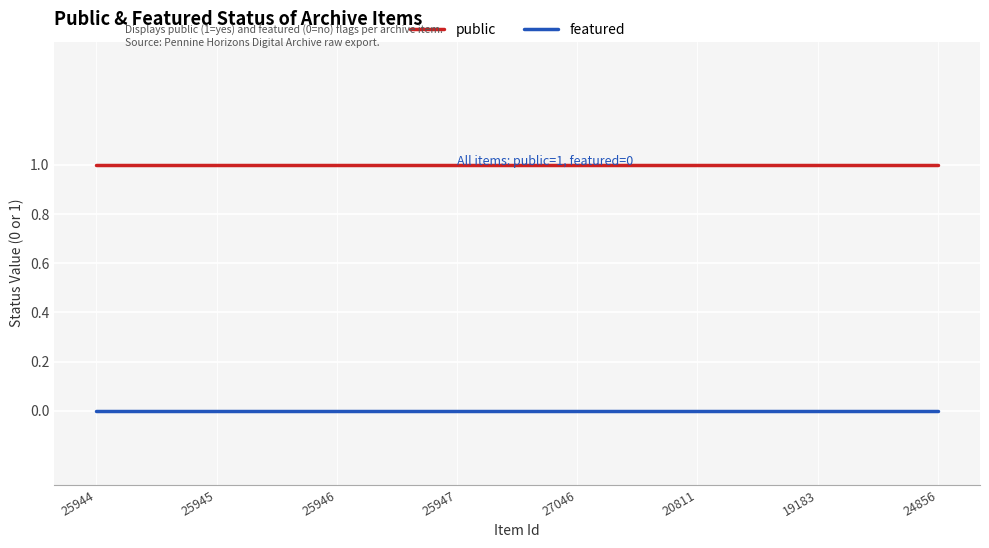

Rank the series by their maximum value, from lowest to highest.

featured, public